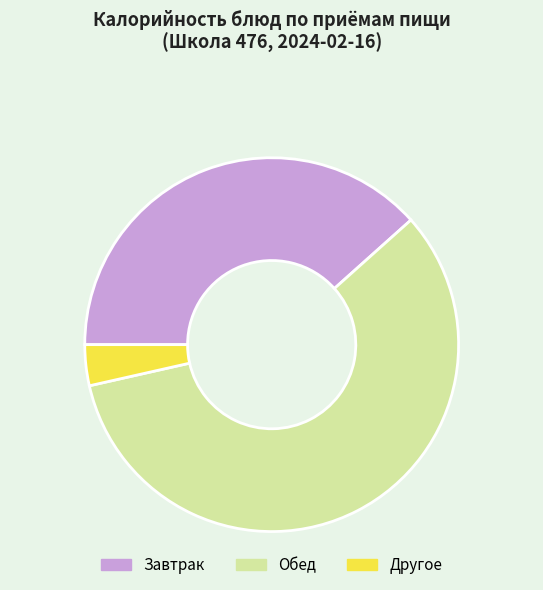

Does any single category account for the majority?

Yes